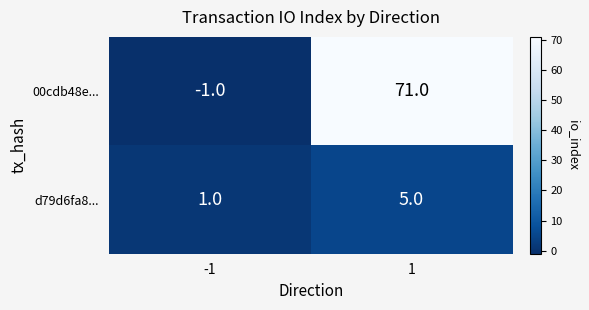

True or false: d79d6fa8... has a value of 2 at -1.

False